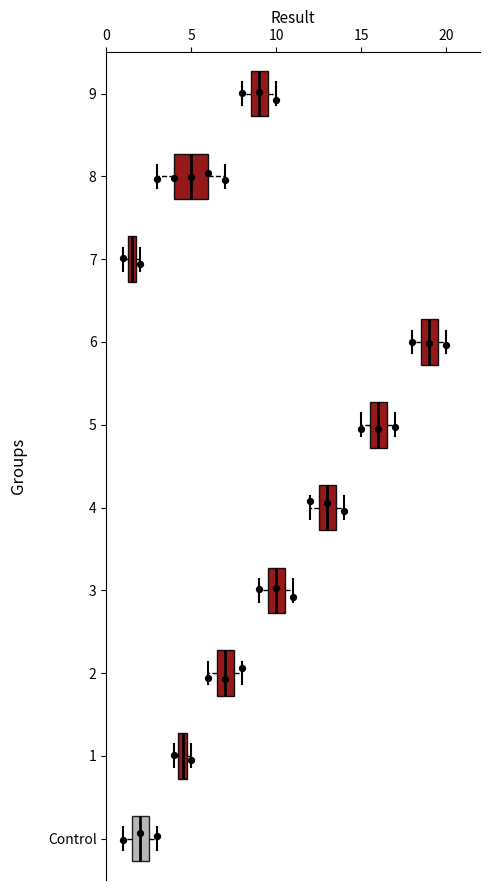

Which box's median line is the furthest to the right?

6